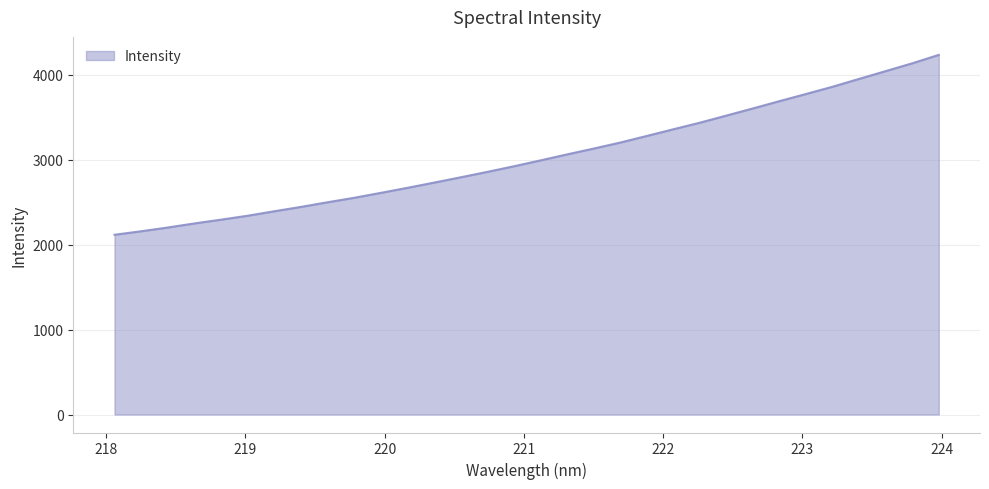

What is the difference between the maximum and minimum values?

2117.6